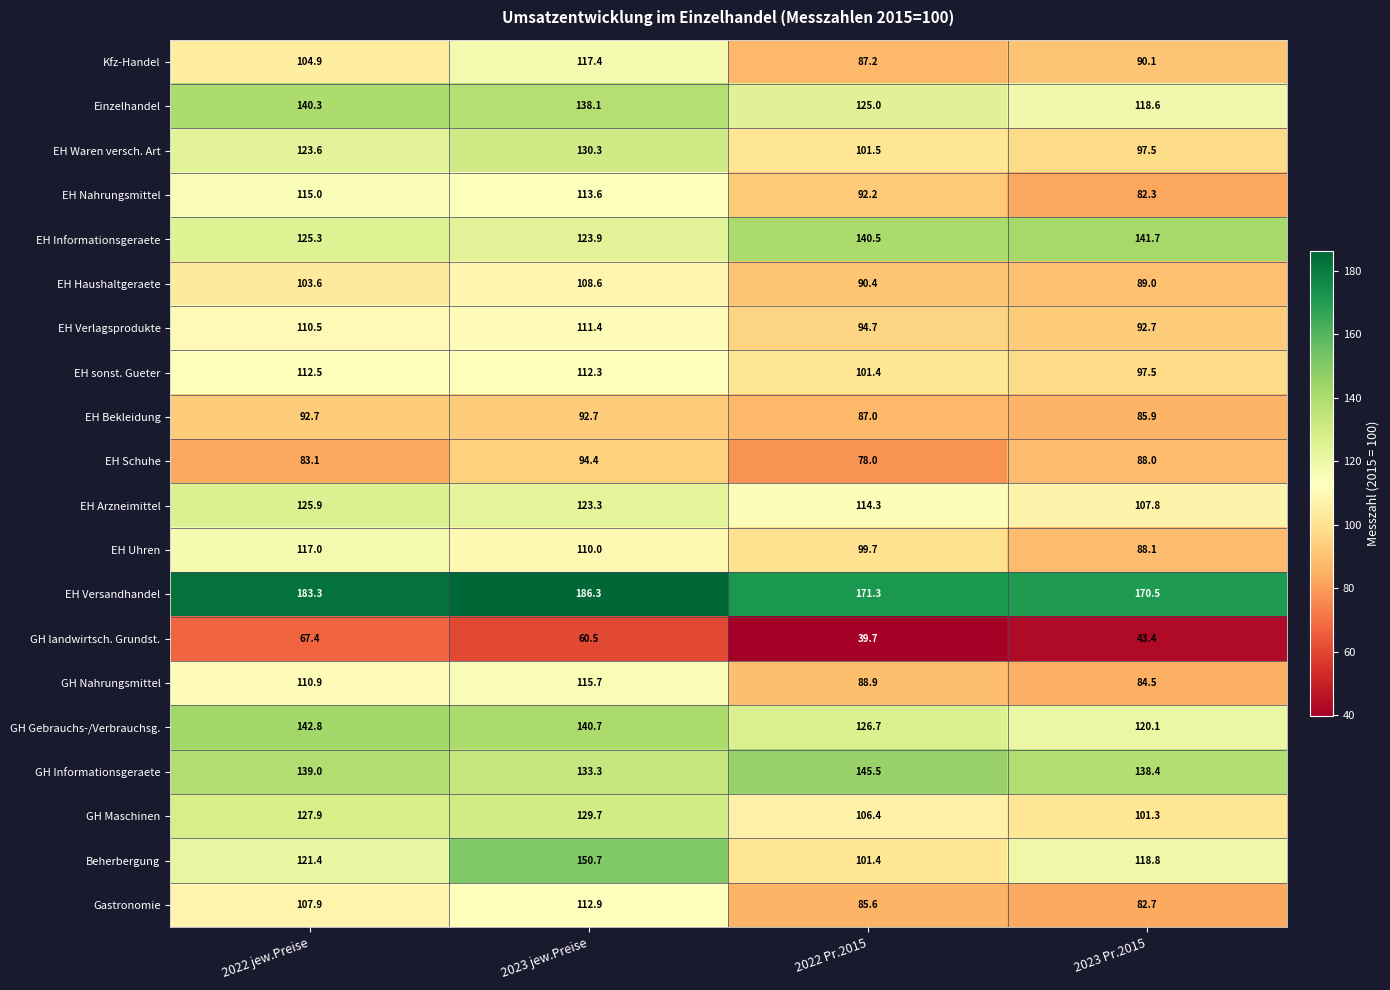

Which series has the largest total across all categories?

EH Versandhandel